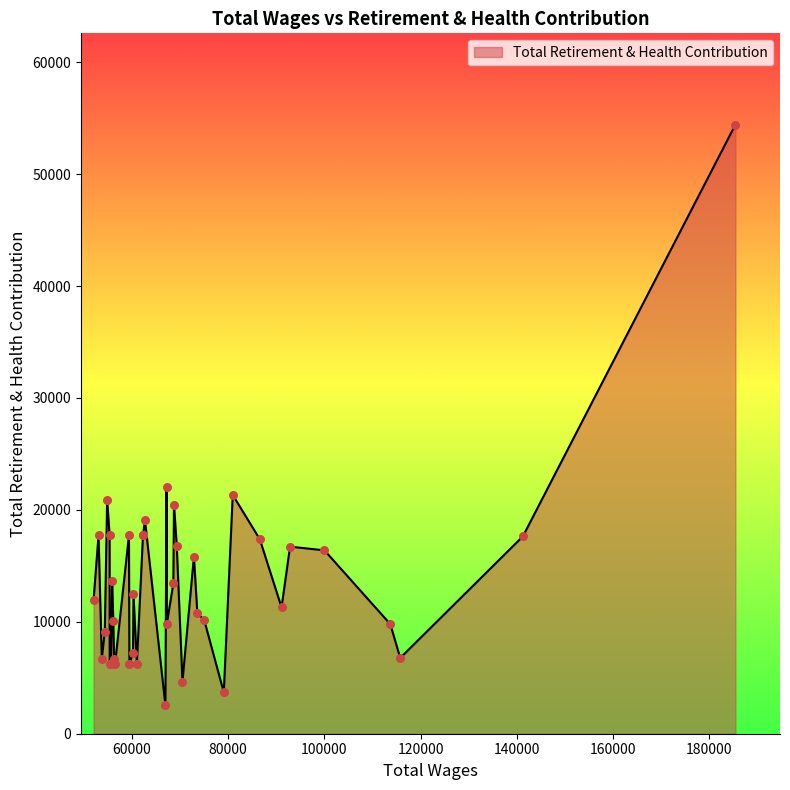

What is the smallest value displayed?

2545